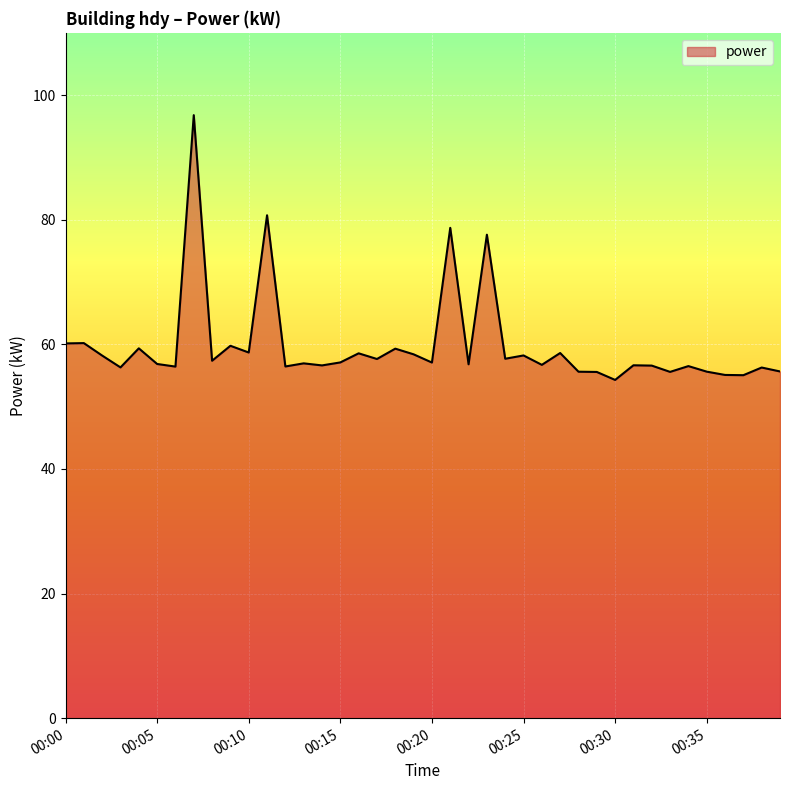

What is the minimum value shown in the chart?

54.3